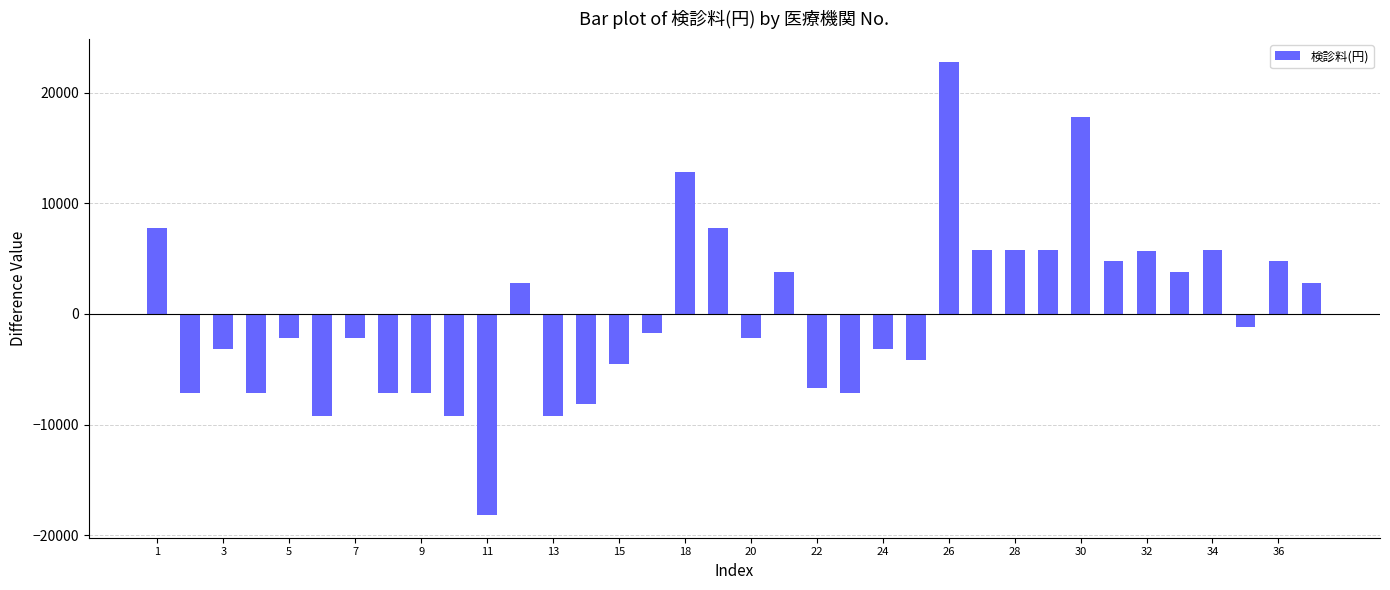

Does the chart contain stacked bars?

No